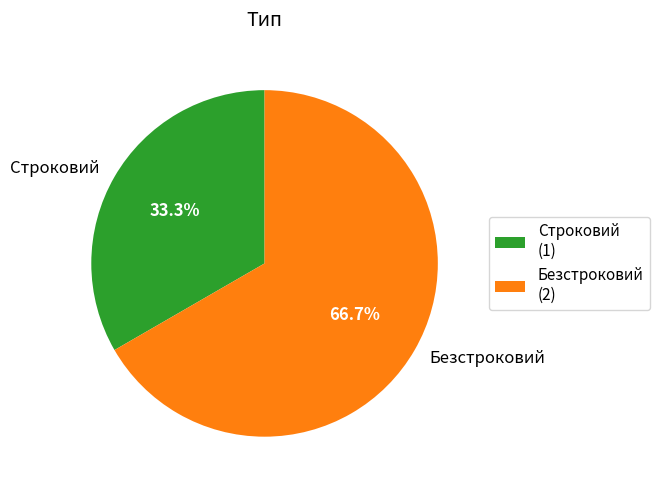

Do Безстроковий and Строковий together represent more than half of the pie?

Yes